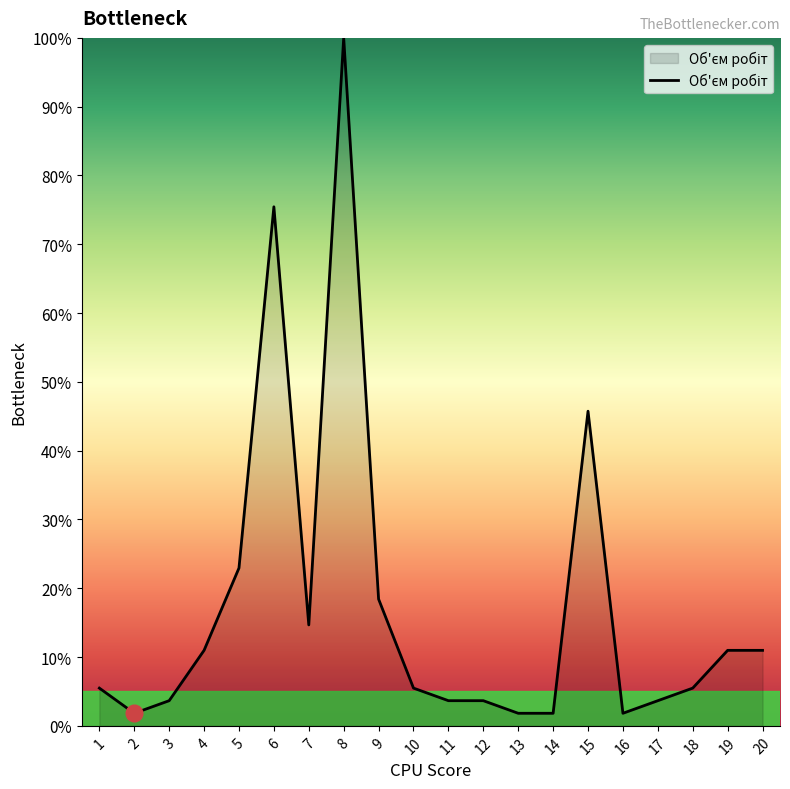

Is it true that the value at 3 is 3.7?

True